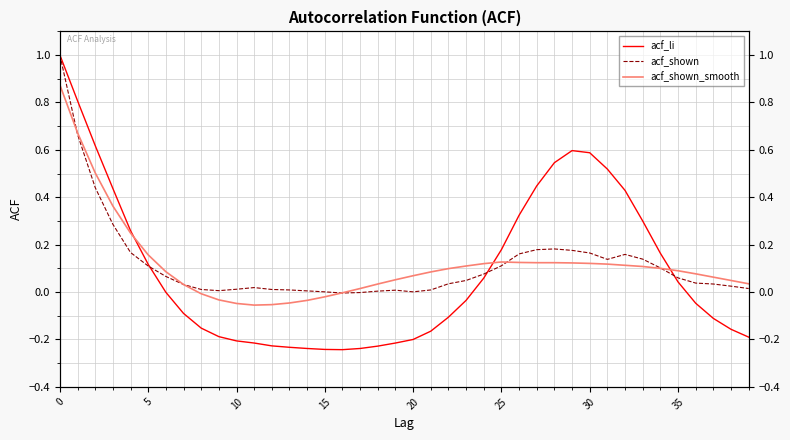

Which series changed the most between −5 and 23?

acf_li